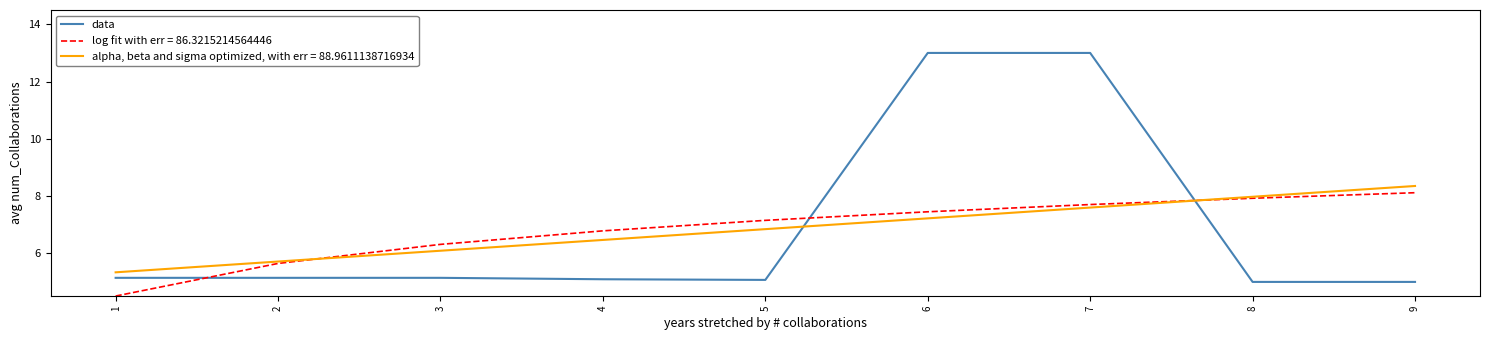

Between which two adjacent categories do log fit with err = 86.3215214564446 and data first intersect?

1 and 2